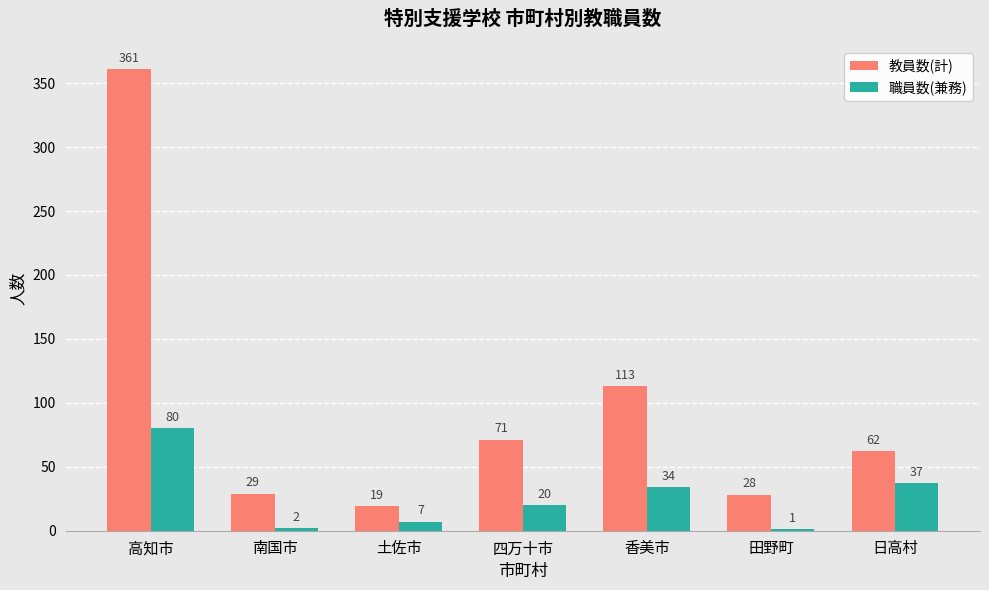

Between 香美市 and 田野町, which series saw the biggest shift?

教員数(計)